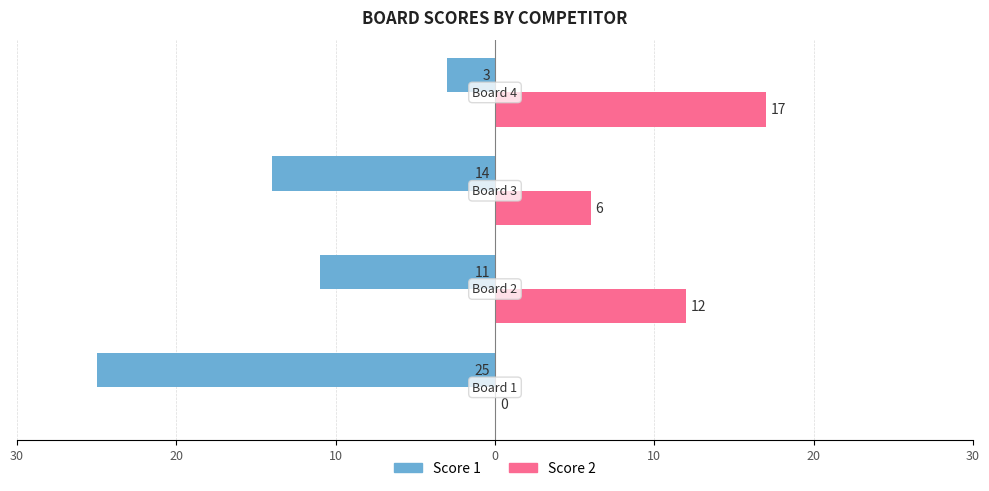

Reading left to right, extract all data points from this chart.

Score 1: -25	-11	-14	-3
Score 2: 0	12	6	17